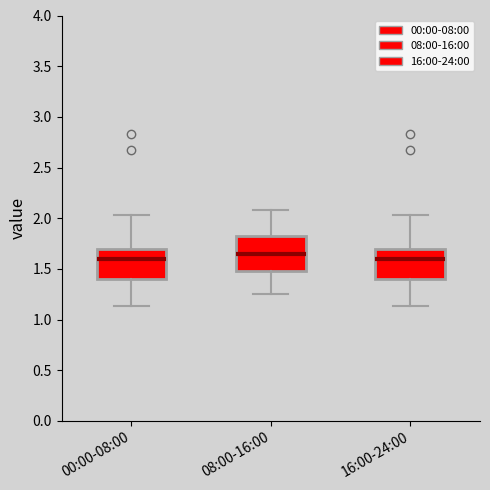

Where is the upper edge of the box for 08:00-16:00 on the y-axis? The values are not printed on the chart, so give them approximately, as read against the axis.

1.85